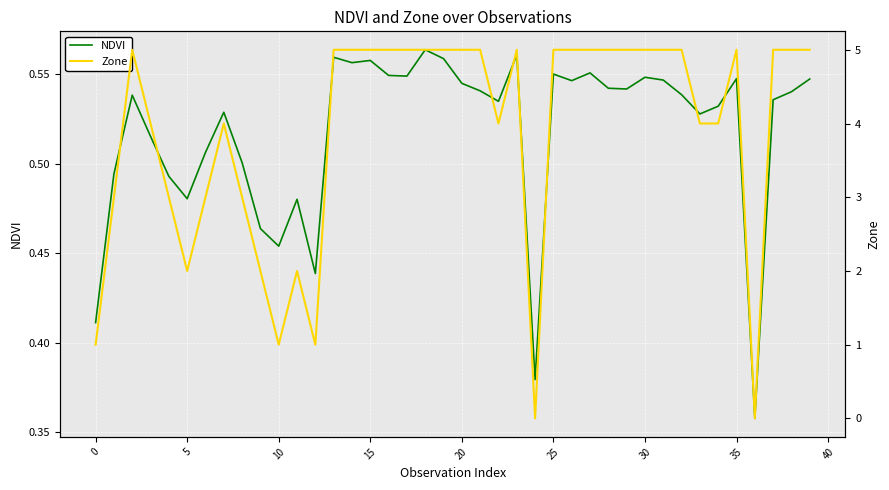

Rank the series by their maximum value, from highest to lowest.

Zone, NDVI